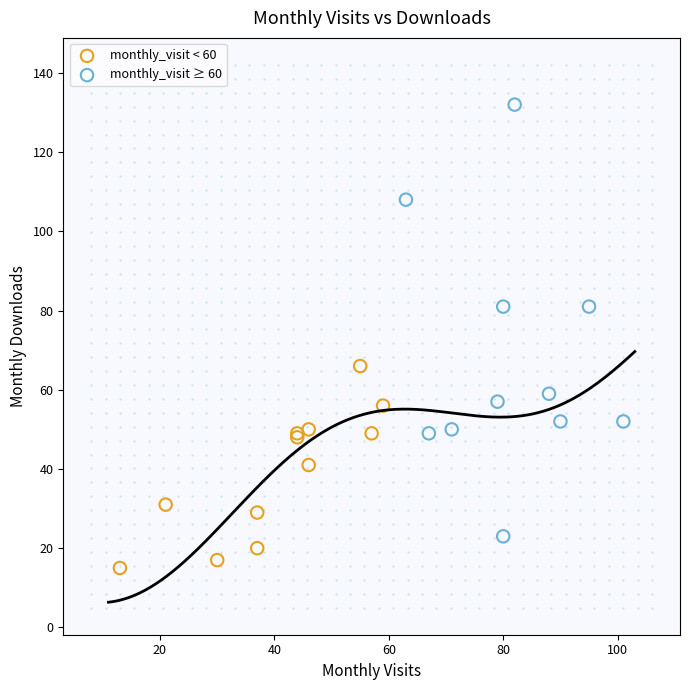

Which series reaches the maximum Y coordinate?

monthly_visit ≥ 60